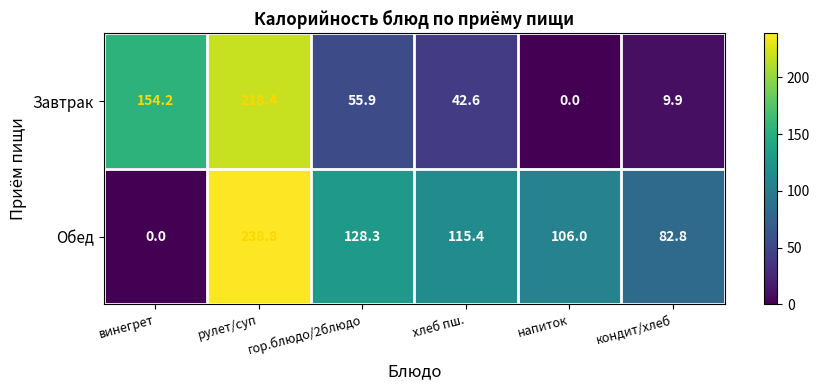

Which series changed the most between рулет/суп and кондит/хлеб?

Завтрак